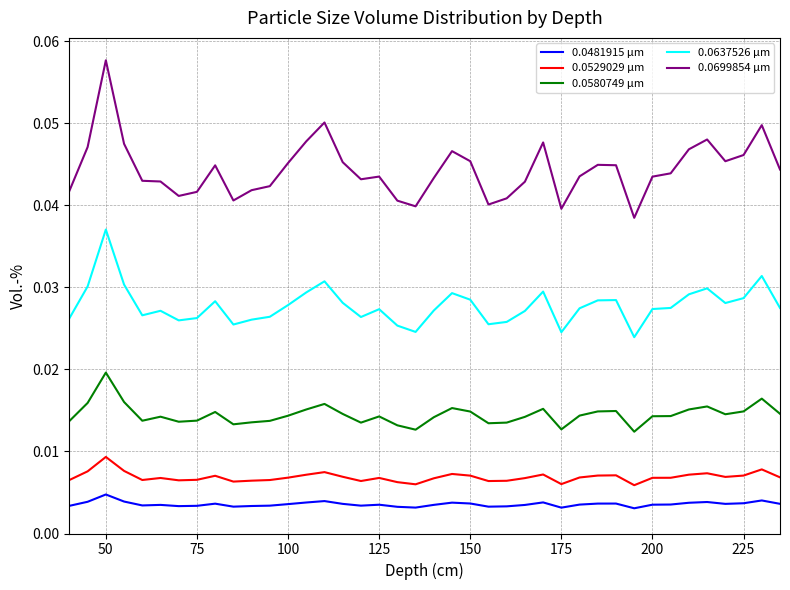

Which series has the largest total across all categories?

0.0699854 µm